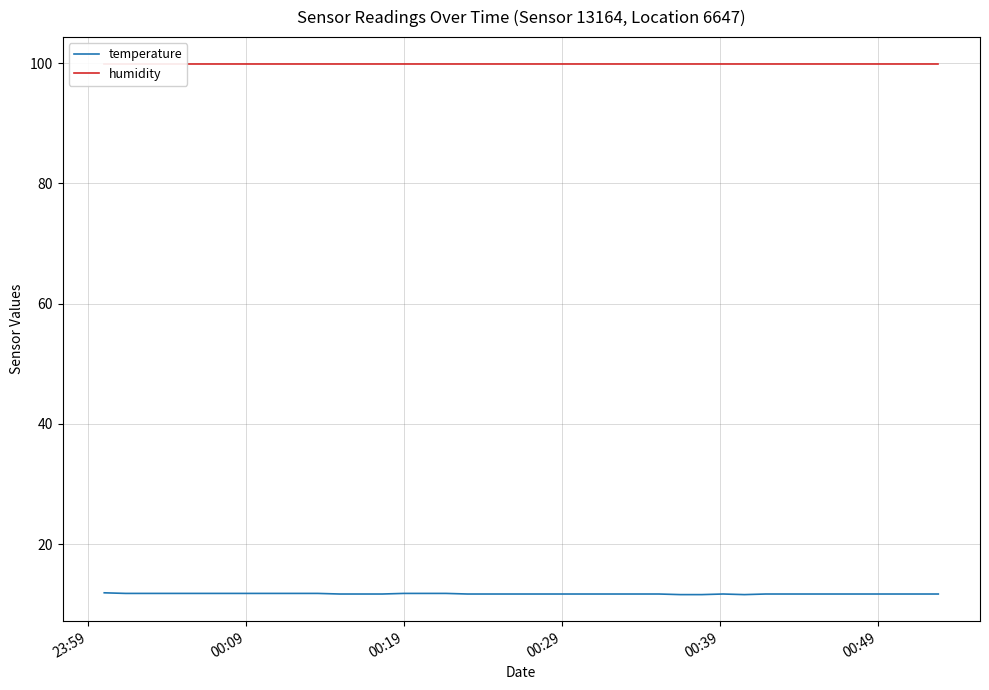

Rank the series by their maximum value, from highest to lowest.

humidity, temperature